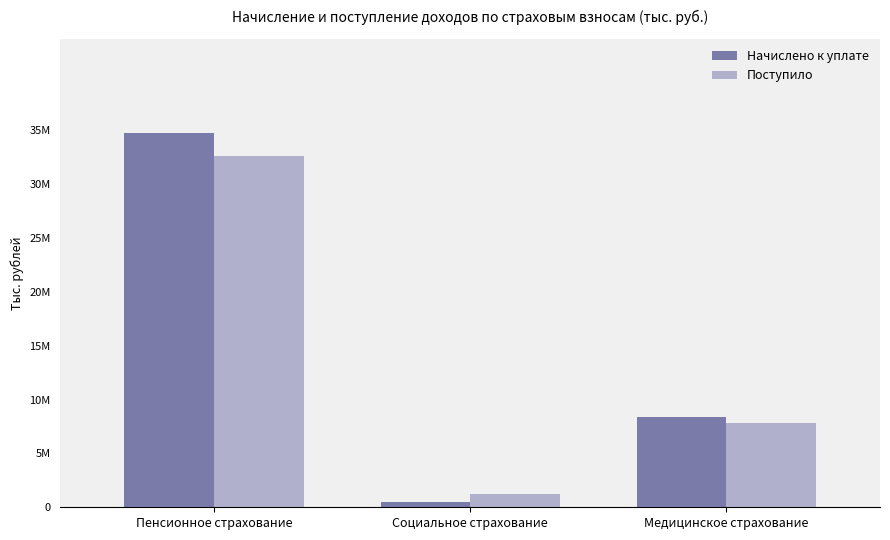

Reading left to right, extract all data points from this chart.

Начислено к уплате: Пенсионное страхование=34786756	Социальное страхование=458191	Медицинское страхование=8384089
Поступило: Пенсионное страхование=32607318	Социальное страхование=1219637	Медицинское страхование=7843074